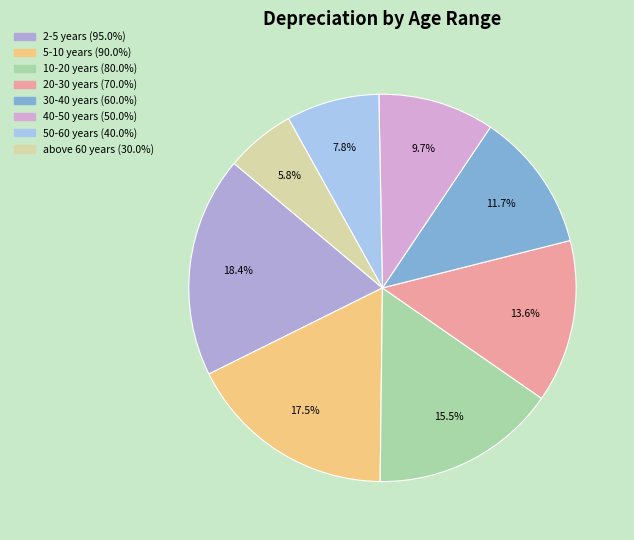

Count the number of slices in the pie.

8